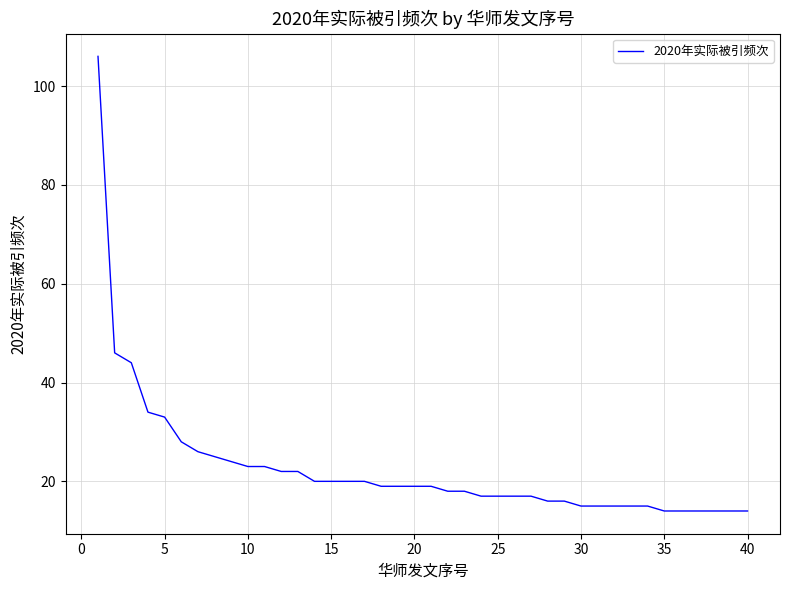

Reading right to left, extract all data points from this chart.

14	14	14	14	14	14	15	15	15	15	15	16	16	17	17	17	17	18	18	19	19	19	19	20	20	20	20	22	22	23	23	24	25	26	28	33	34	44	46	106